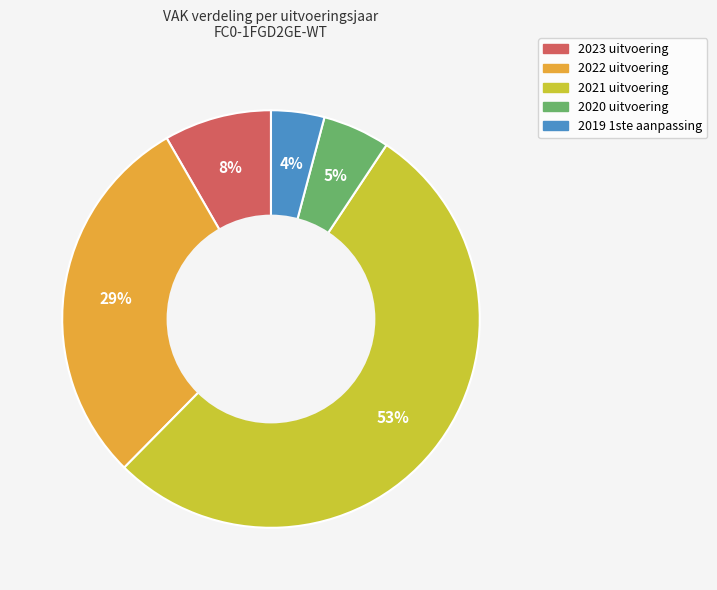

Approximately how many times larger is the value at 2021 uitvoering compared to 2022 uitvoering?

1.8